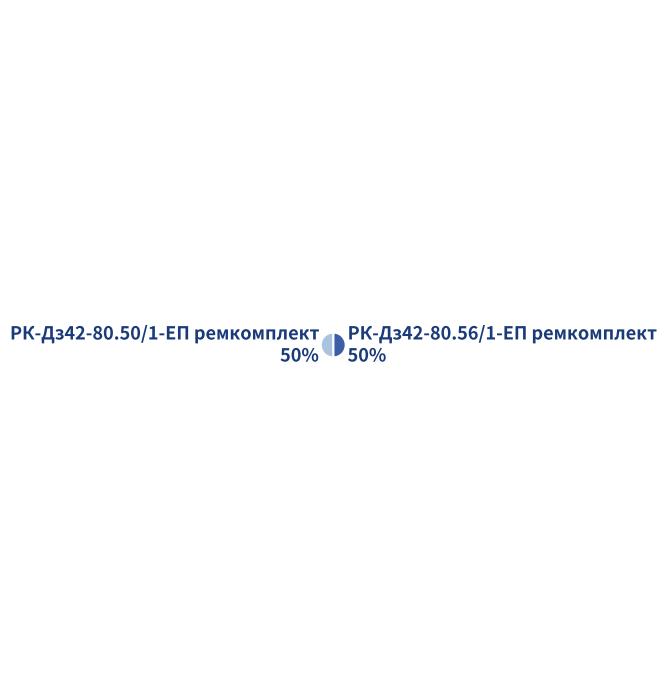

Is the sum of РК-Дз42-80.50/1-ЕП ремкомплект and РК-Дз42-80.56/1-ЕП ремкомплект greater than half?

Yes